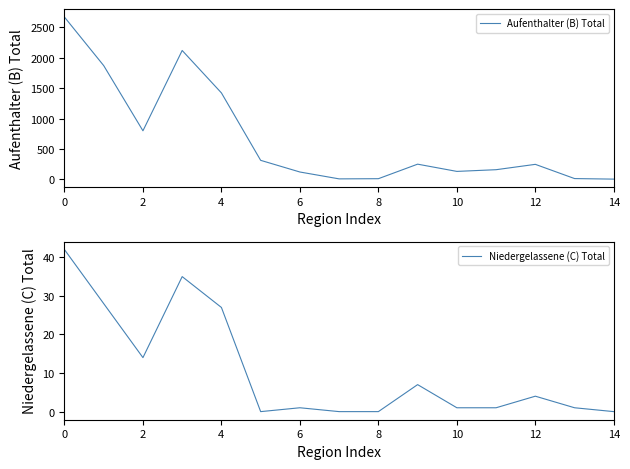

Where is Aufenthalter (B) Total nearest to the value 1335?

4